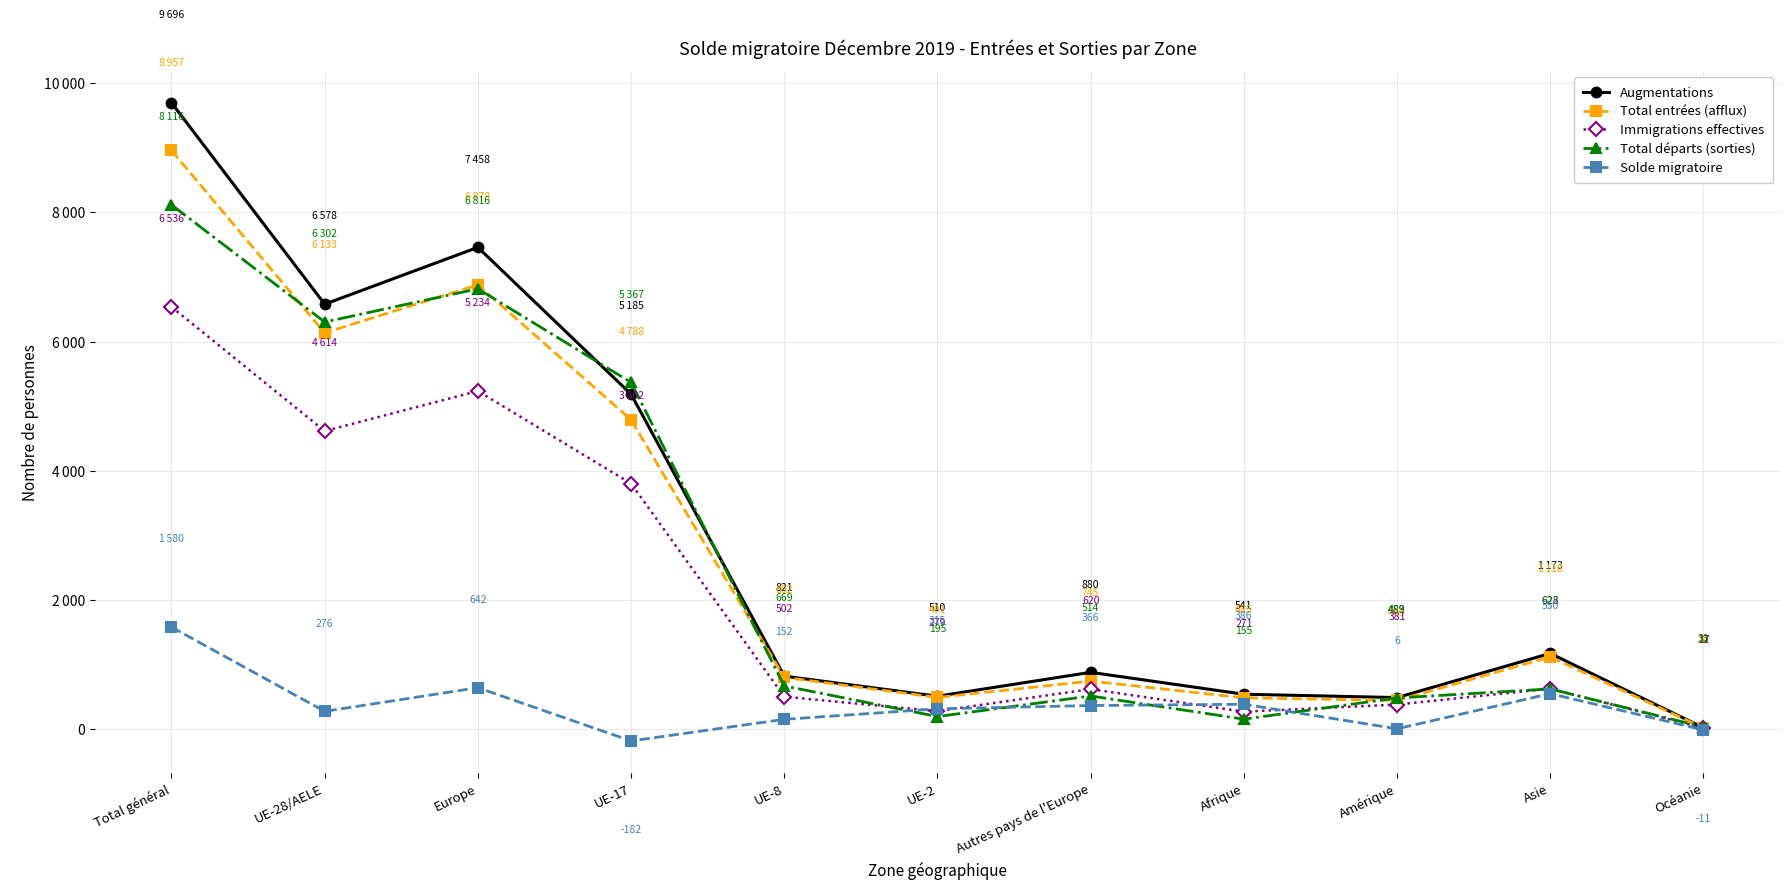

Does the chart have visible grid lines?

Yes